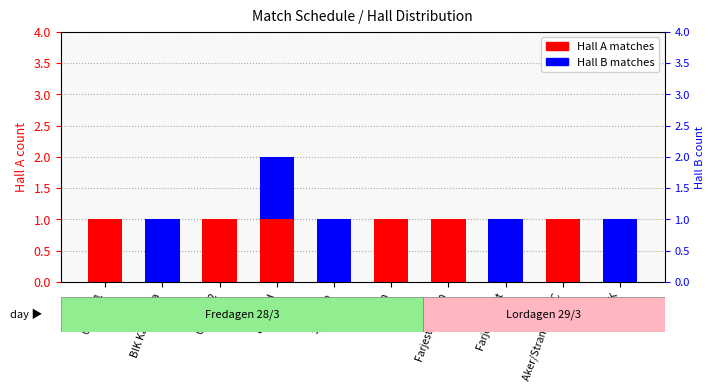

Reading left to right, list all the values displayed in this chart.

Hall A matches: 1	0	1	1	0	1	1	0	1	0
Hall B matches: 0	1	0	1	1	0	0	1	0	1